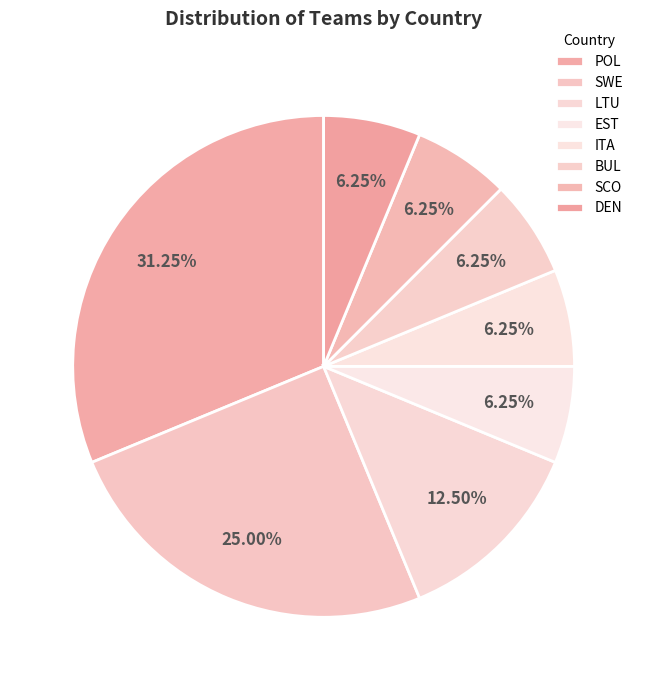

To the nearest percent, what portion does EST represent?

6%